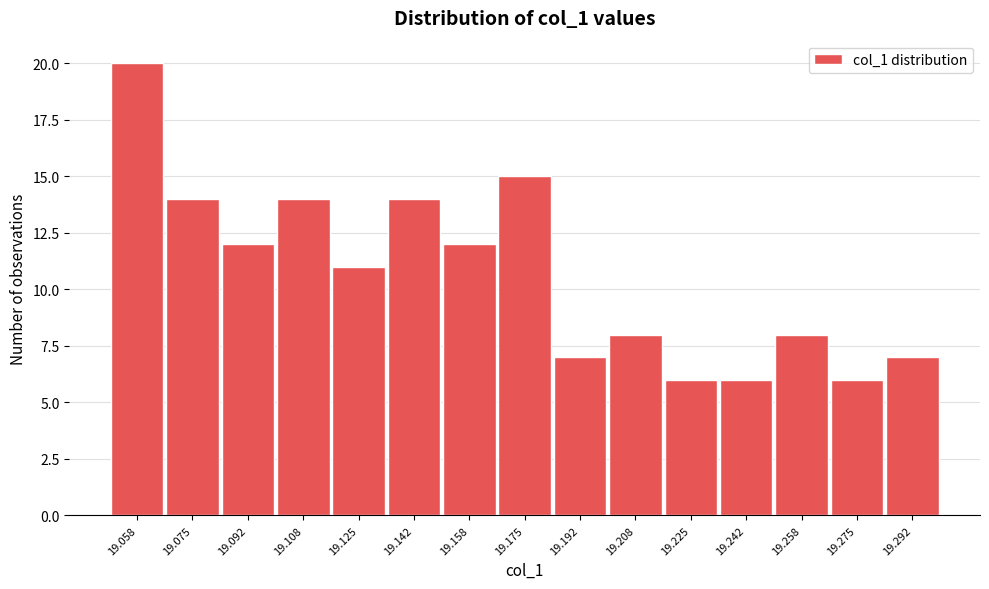

What is the height of the bar covering 19.100 to 19.116 on the x-axis? Neither the bar edges nor the heights are printed on the chart, so give them approximately, as read against the axes.

14